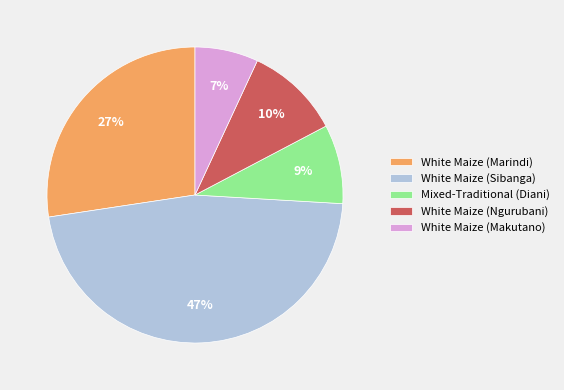

Rank the categories by value from highest to lowest.

White Maize (Sibanga), White Maize (Marindi), White Maize (Ngurubani), Mixed-Traditional (Diani), White Maize (Makutano)